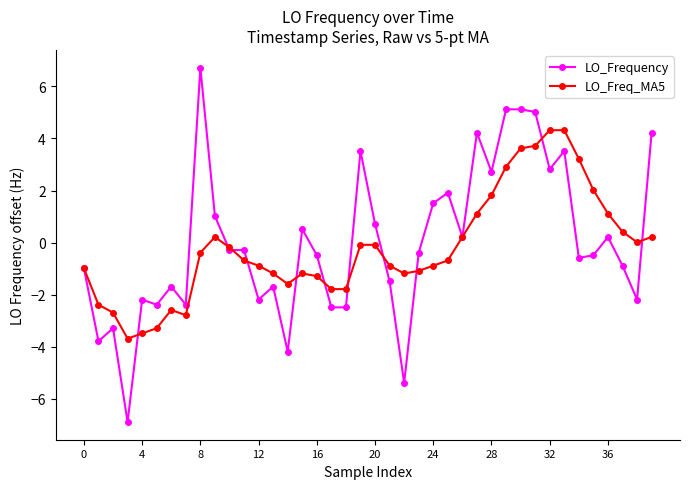

What is the maximum value shown in the chart?

6.7